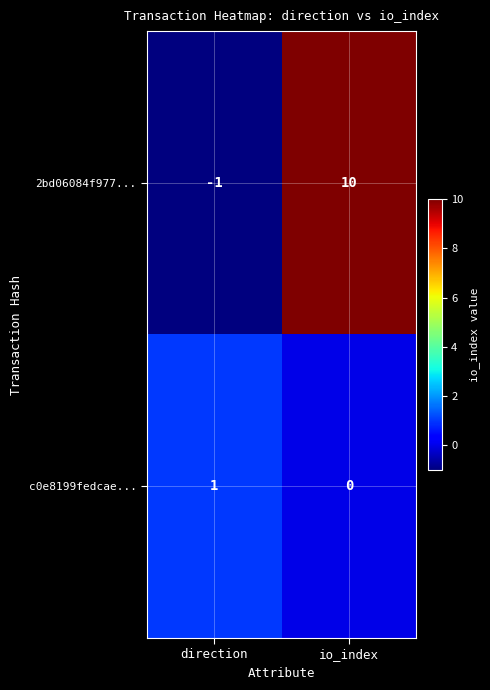

Where is 2bd06084f977... nearest to the value 4?

direction